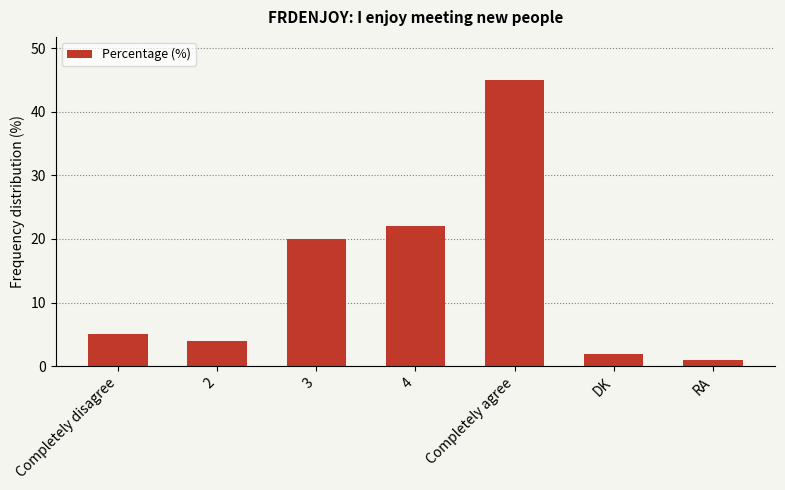

How many data points are less than 5?

3